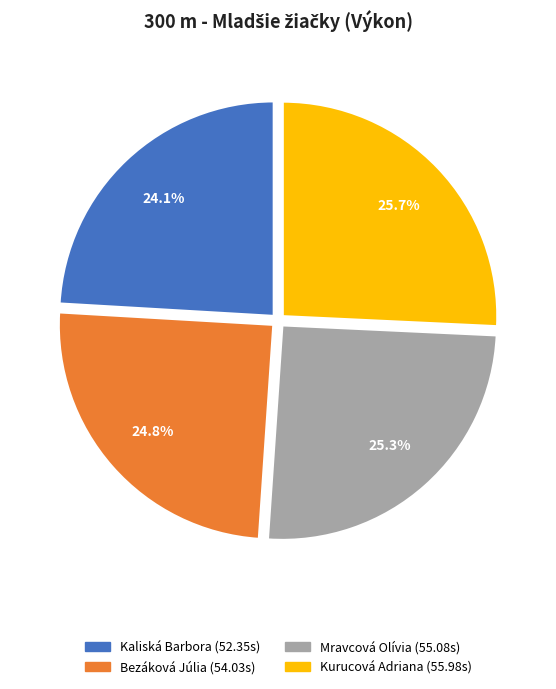

To the nearest percent, what is the difference between the Bezáková Júlia and Kurucová Adriana slice percentages?

1%